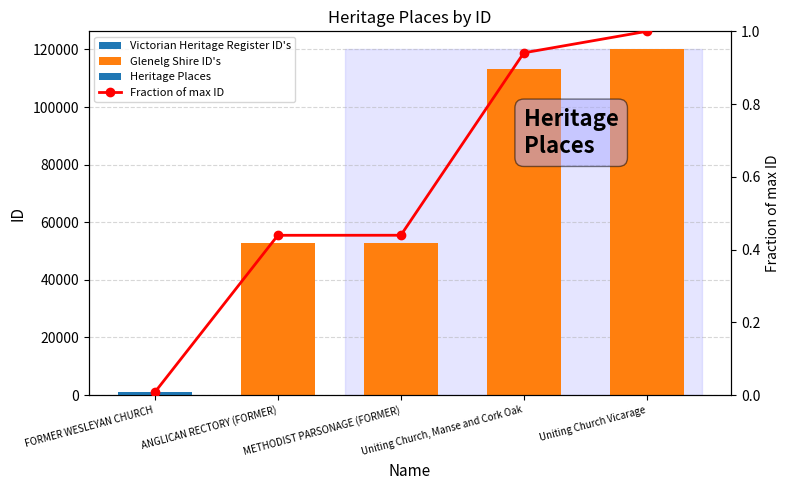

How many groups of bars are there?

5